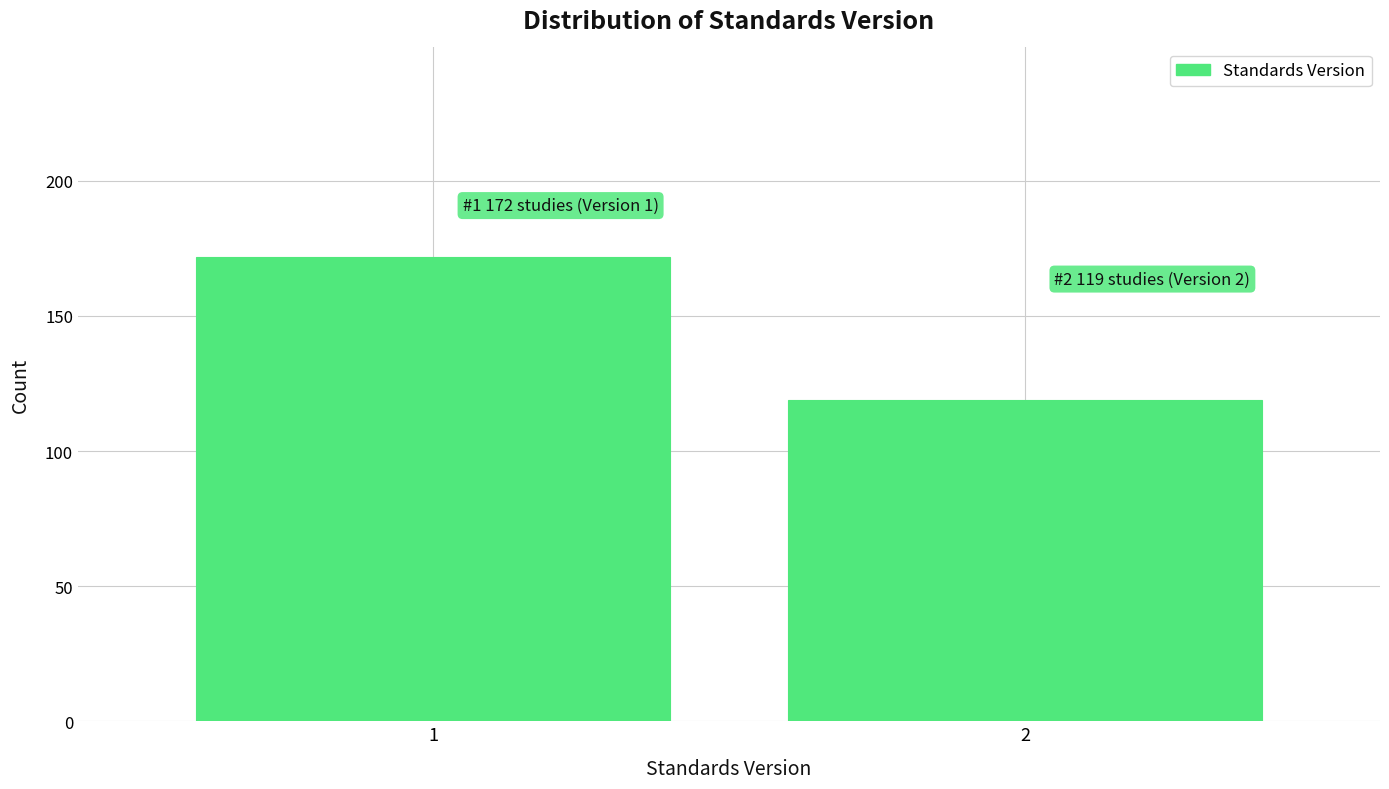

Reading right to left, what are all the values shown in this chart?

2=119	1=172